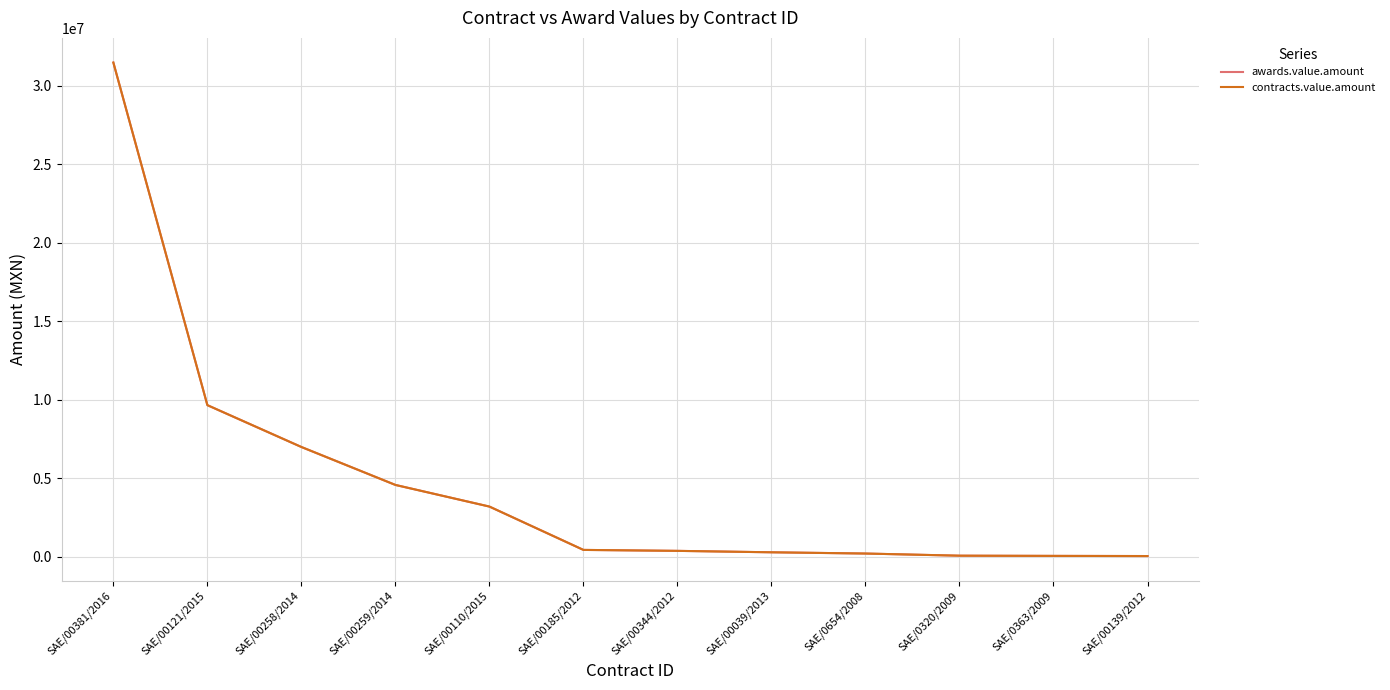

Is it true that awards.value.amount equals 50000 at SAE/00139/2012?

True